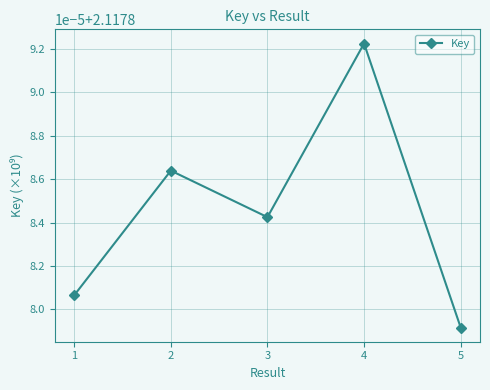

True or false: the data shows 2.1 at 2.

True